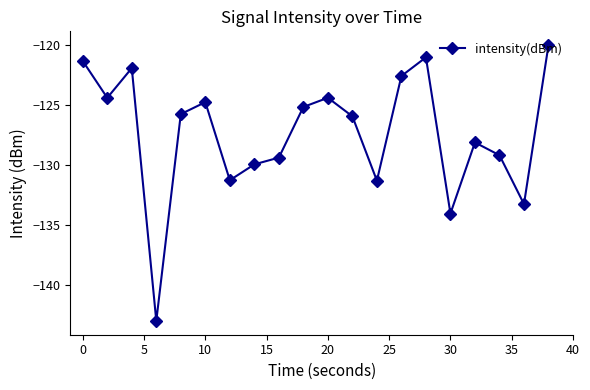

What is the difference between the maximum and minimum values?

23.0